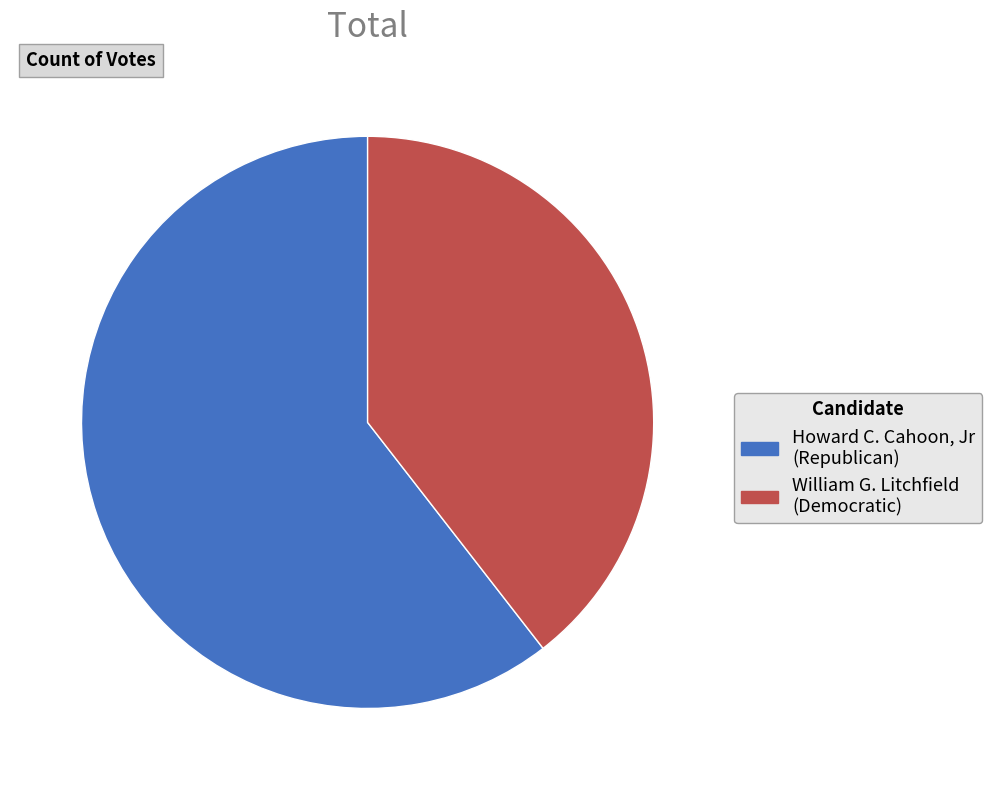

Does Howard C. Cahoon, Jr (Republican) account for over 50% of the chart?

Yes